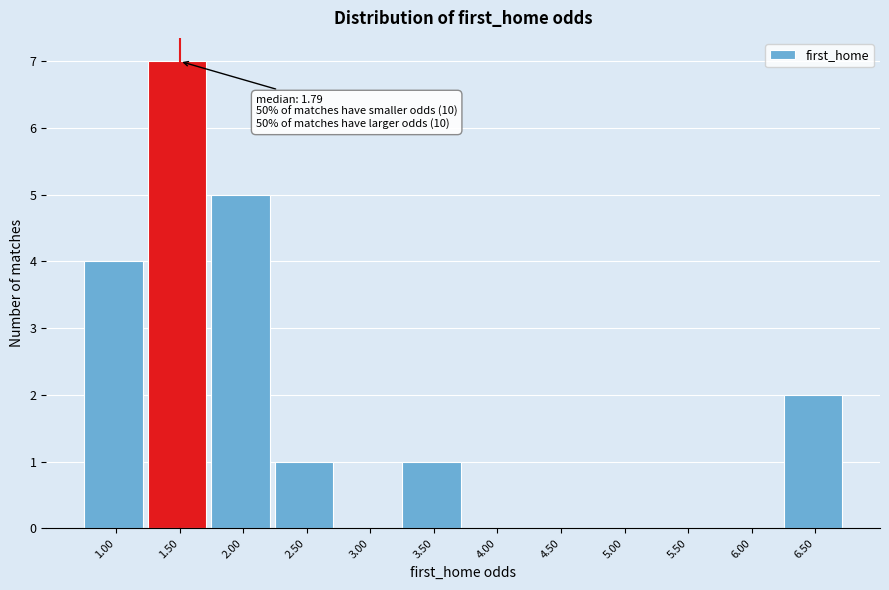

Reading left to right, what are all the values shown in this chart?

1.00=4	1.50=7	2.00=5	2.50=1	3.00=0	3.50=1	4.00=0	4.50=0	5.00=0	5.50=0	6.00=0	6.50=2